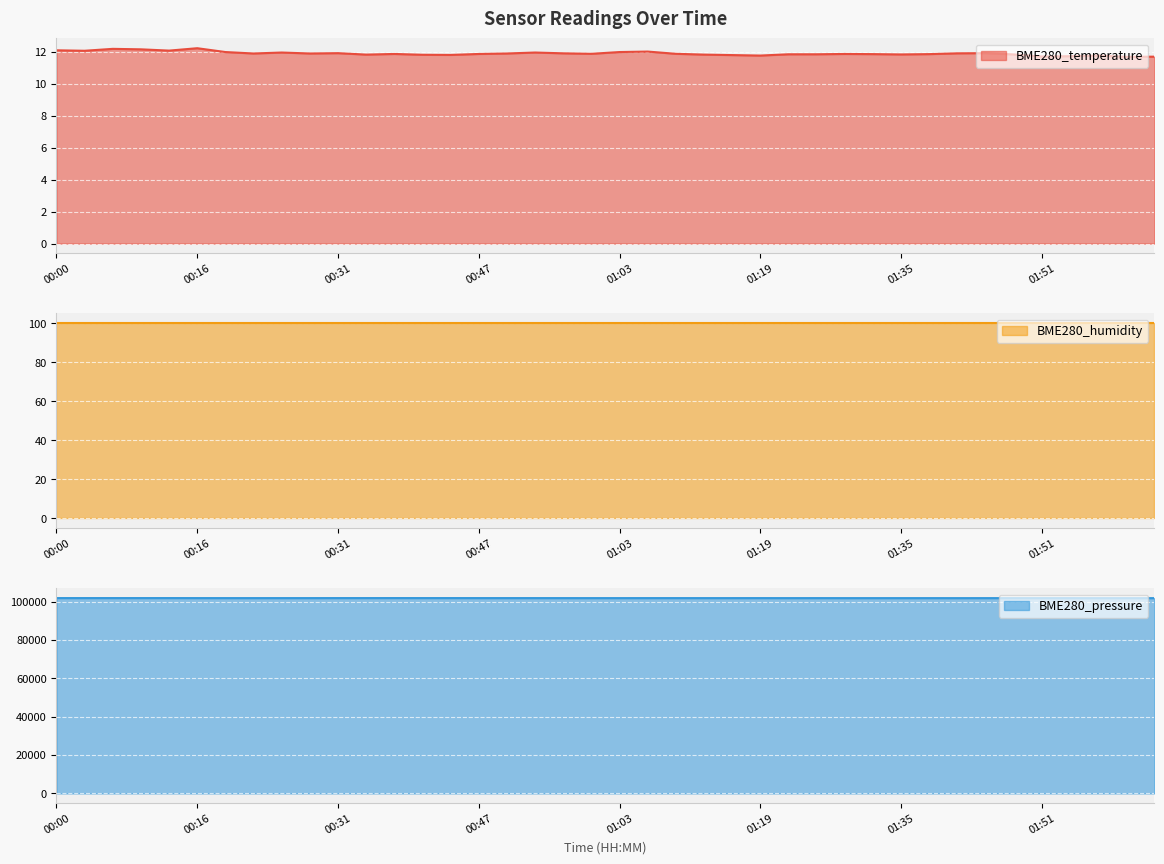

What is the smallest value displayed?

11.7